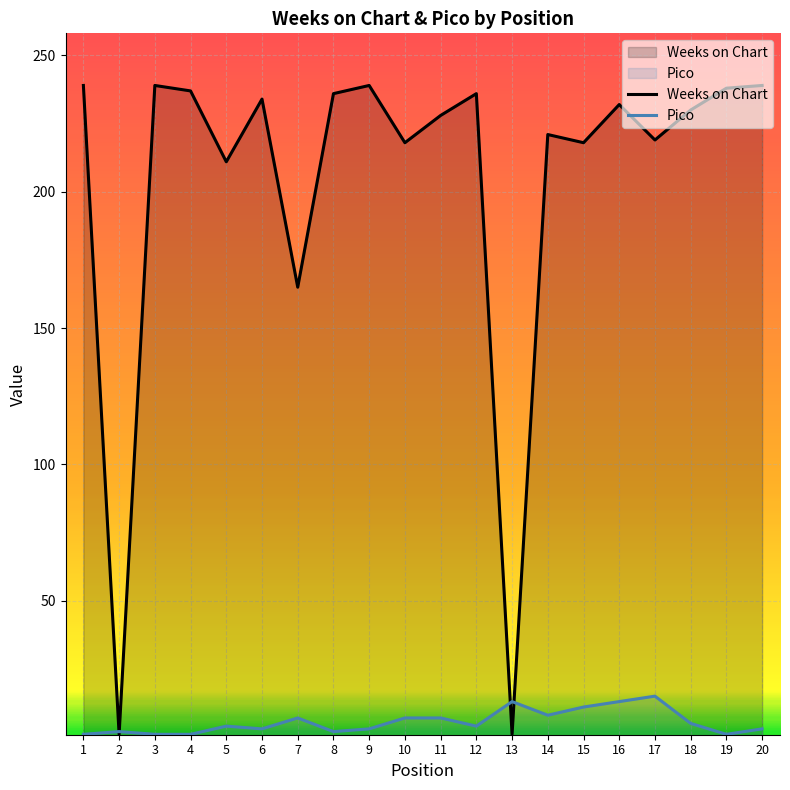

At which label does Pico reach its minimum?

1